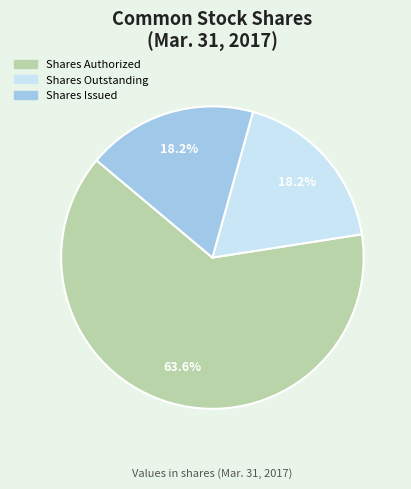

Which category accounts for the majority?

Shares Authorized